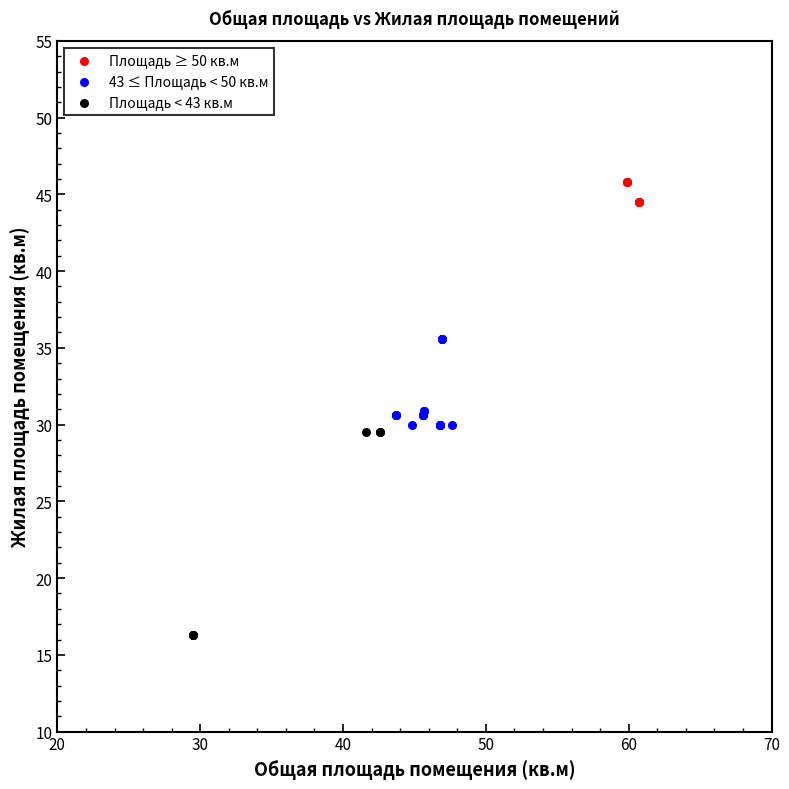

Which series contains the lowest Y value?

Площадь < 43 кв.м